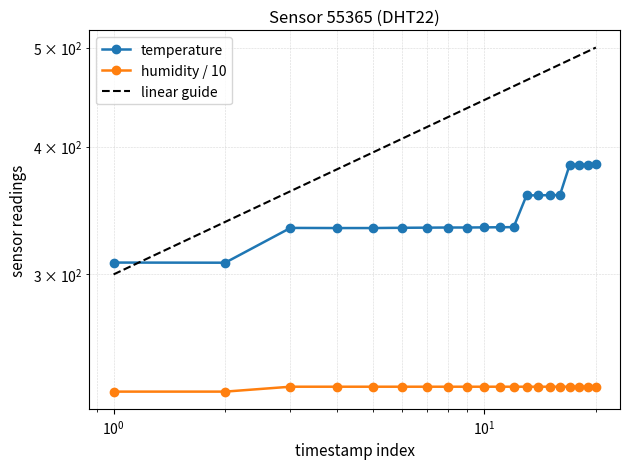

What is the smallest value displayed?

230.4